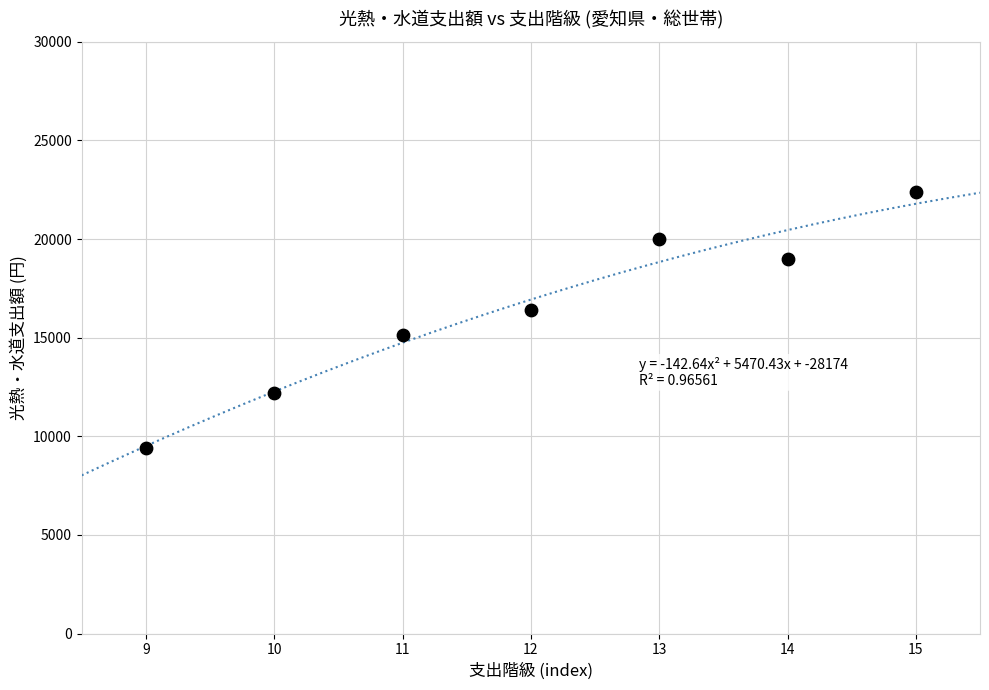

What is the range of Y values (max minus min)?

12948